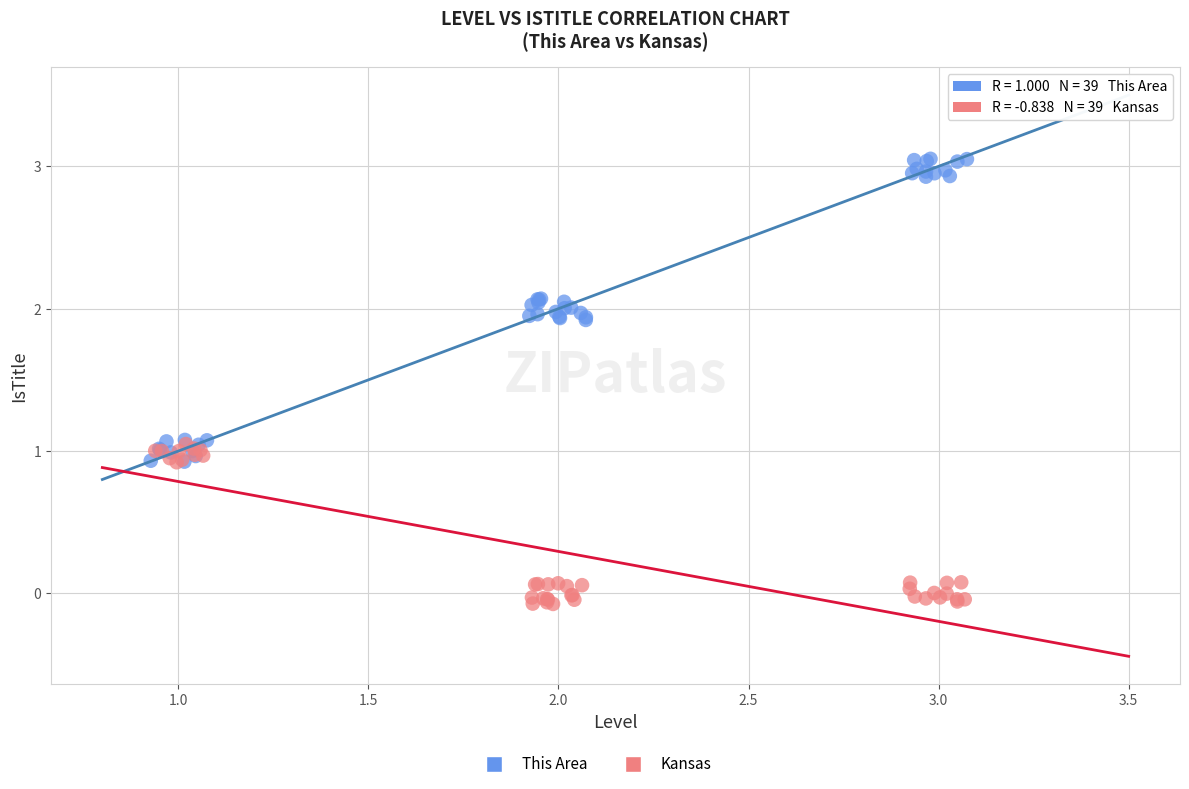

Which series reaches the minimum Y coordinate?

Kansas